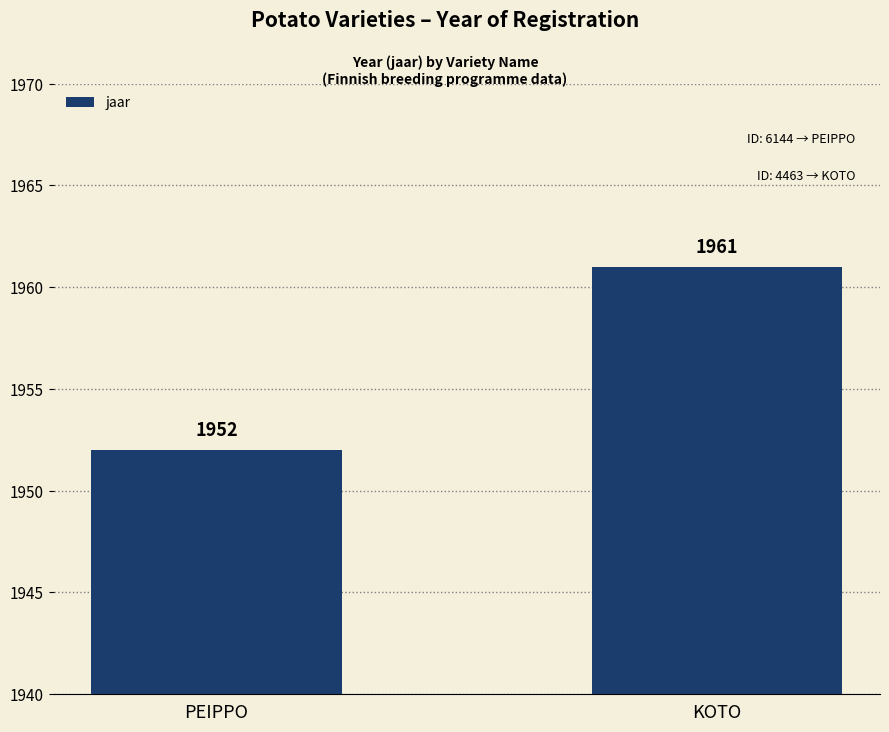

Approximately how many times larger is the value at KOTO compared to PEIPPO?

1.0